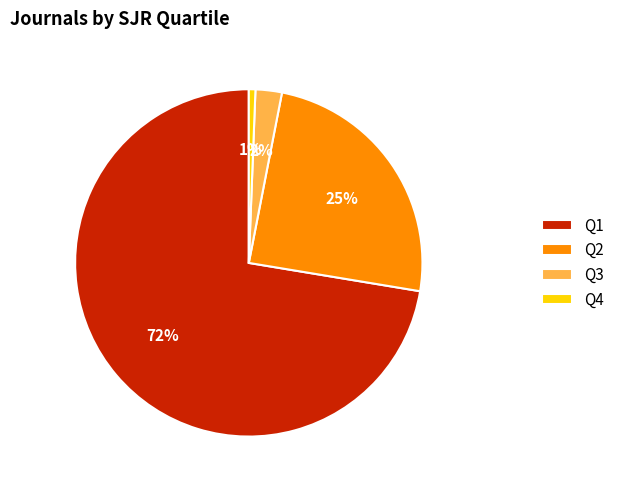

To the nearest percent, what is the combined percentage of Q4 and Q3?

3%